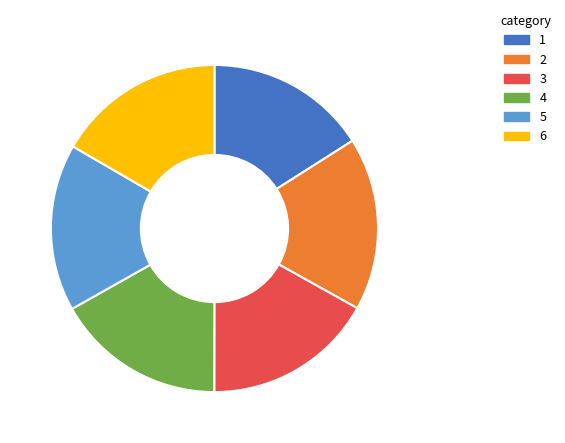

Is there a majority slice in this chart?

No